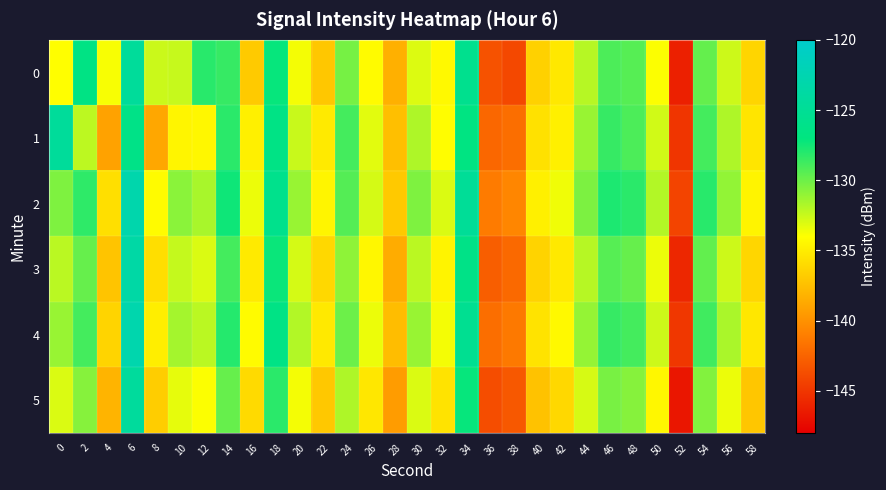

At which category is the sum across all series the highest?

6